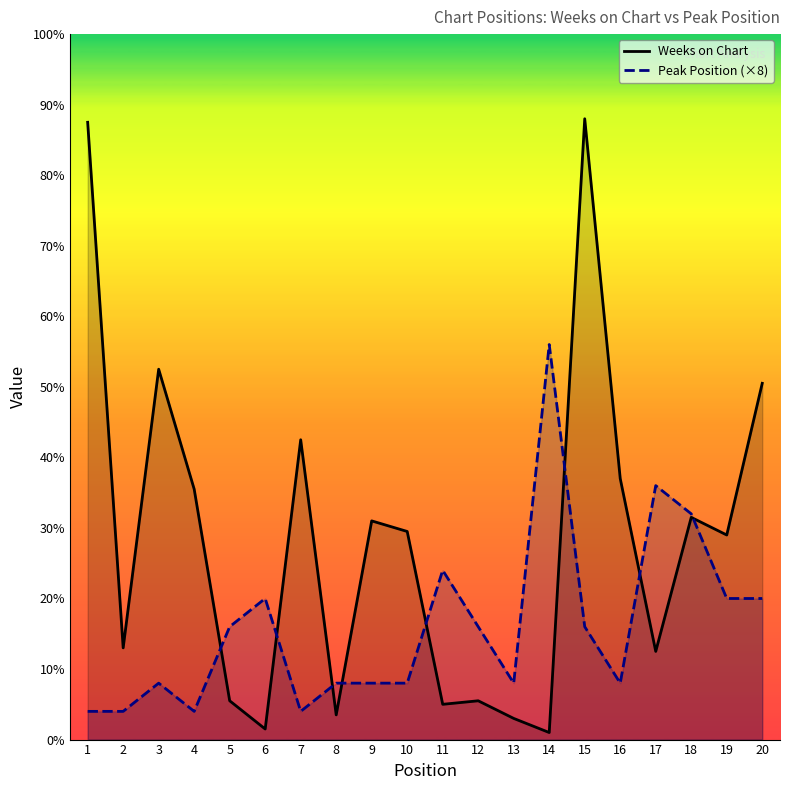

True or false: Weeks on Chart and Peak Position (×8) intersect in this chart.

True